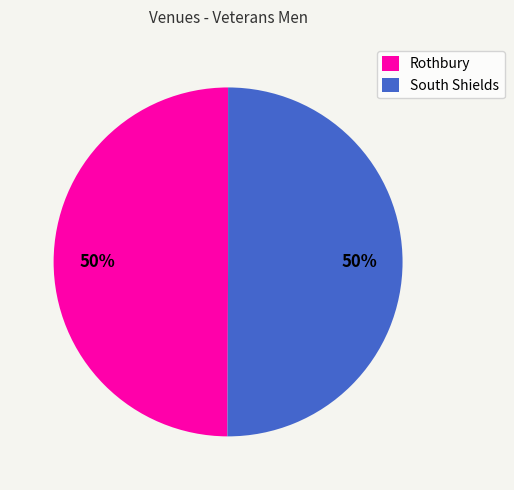

Approximately how many times larger is the value at South Shields compared to Rothbury?

1.0